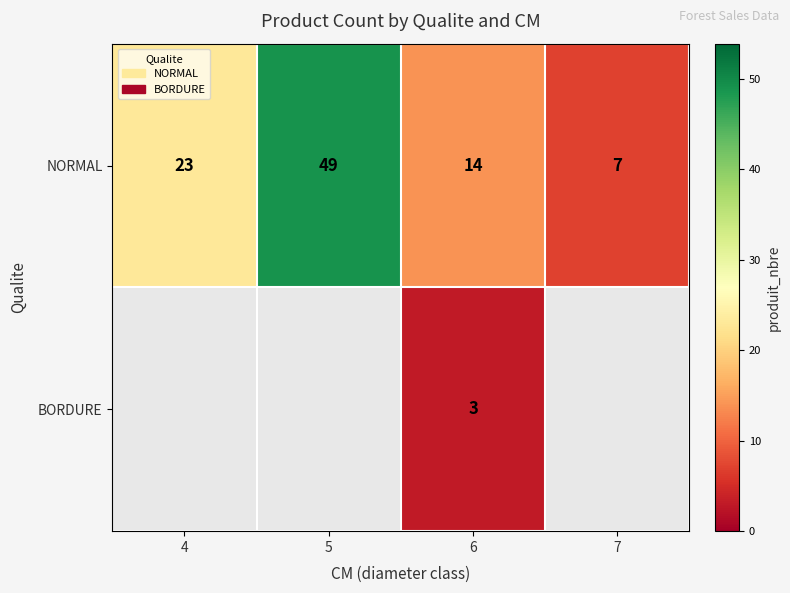

How many data points in NORMAL are less than 23?

2